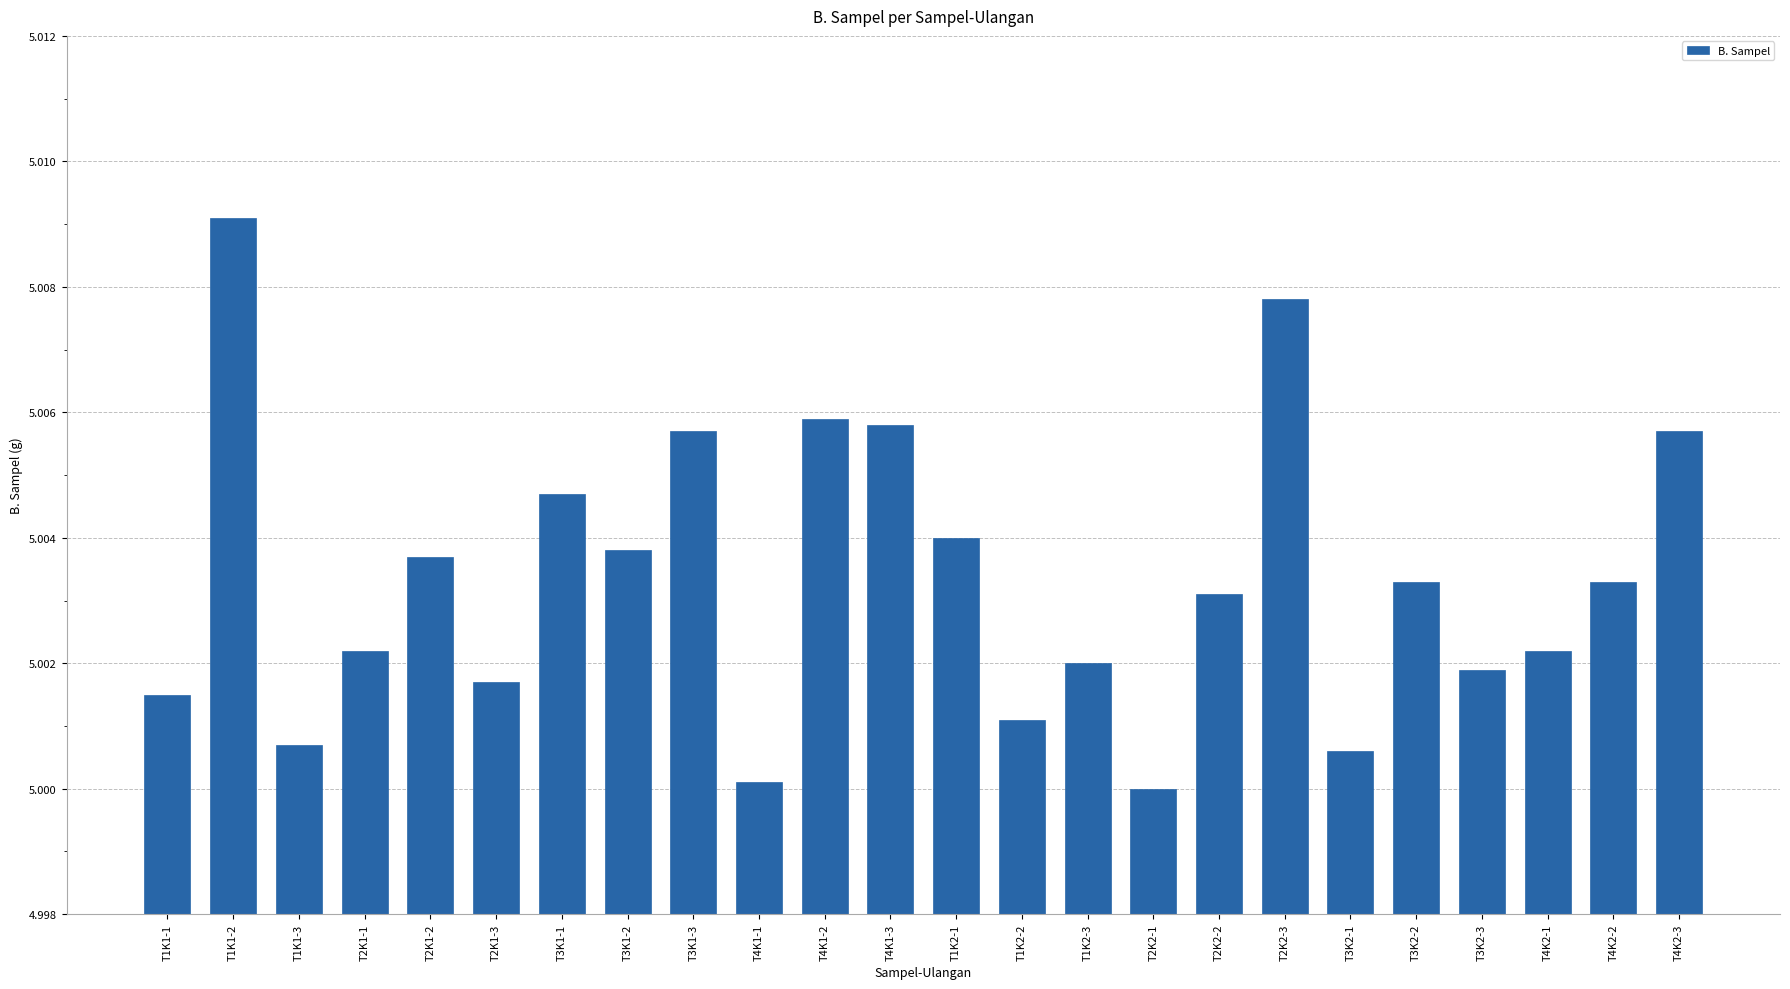

Which category has the highest value across all series?

T1K1-2